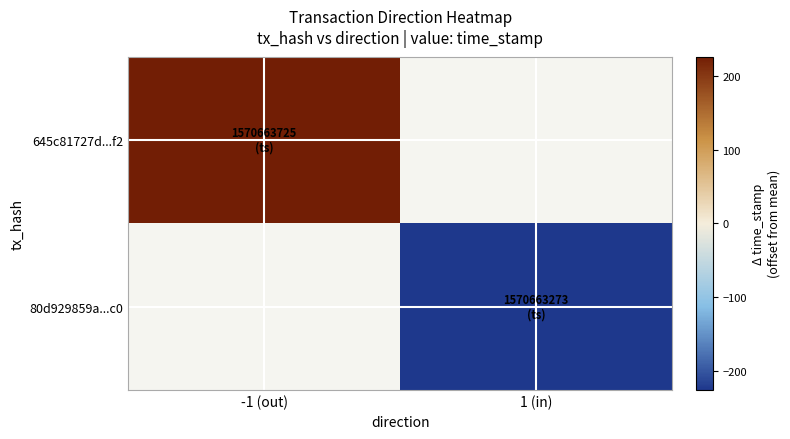

What is the highest value of the 645c81727d...f2 series?

226.0